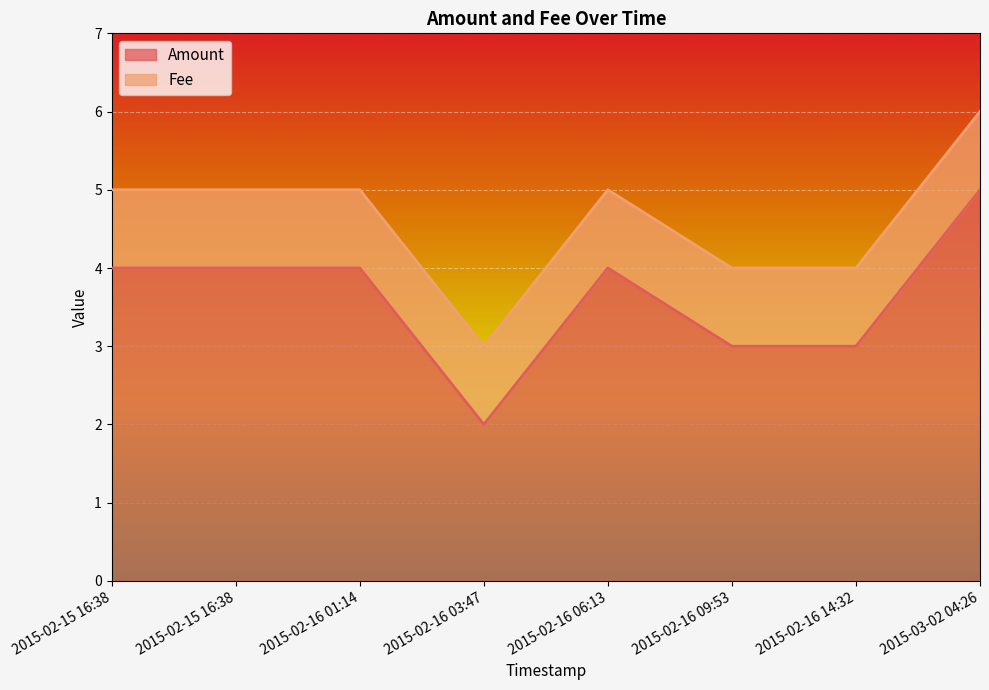

How many interior local peaks (higher than both neighbors) does the data have?

1